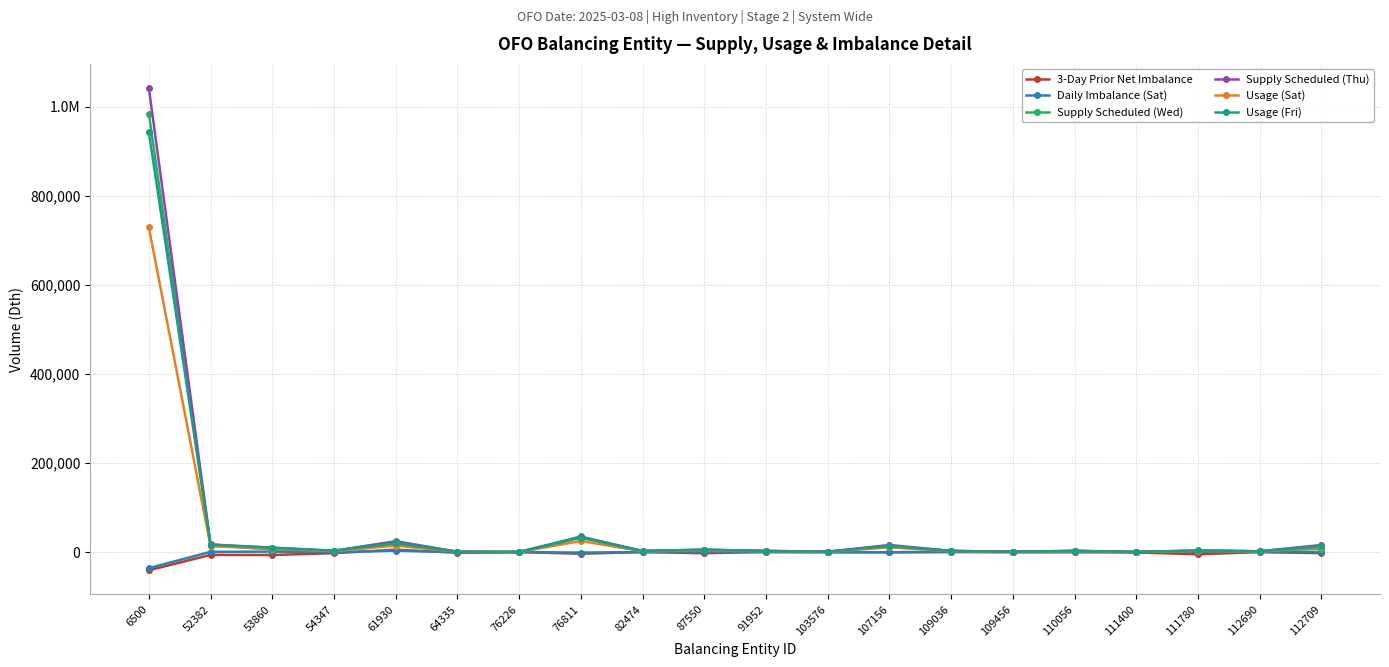

Rank the series by their maximum value, from lowest to highest.

Daily Imbalance (Sat), 3-Day Prior Net Imbalance, Usage (Sat), Usage (Fri), Supply Scheduled (Wed), Supply Scheduled (Thu)